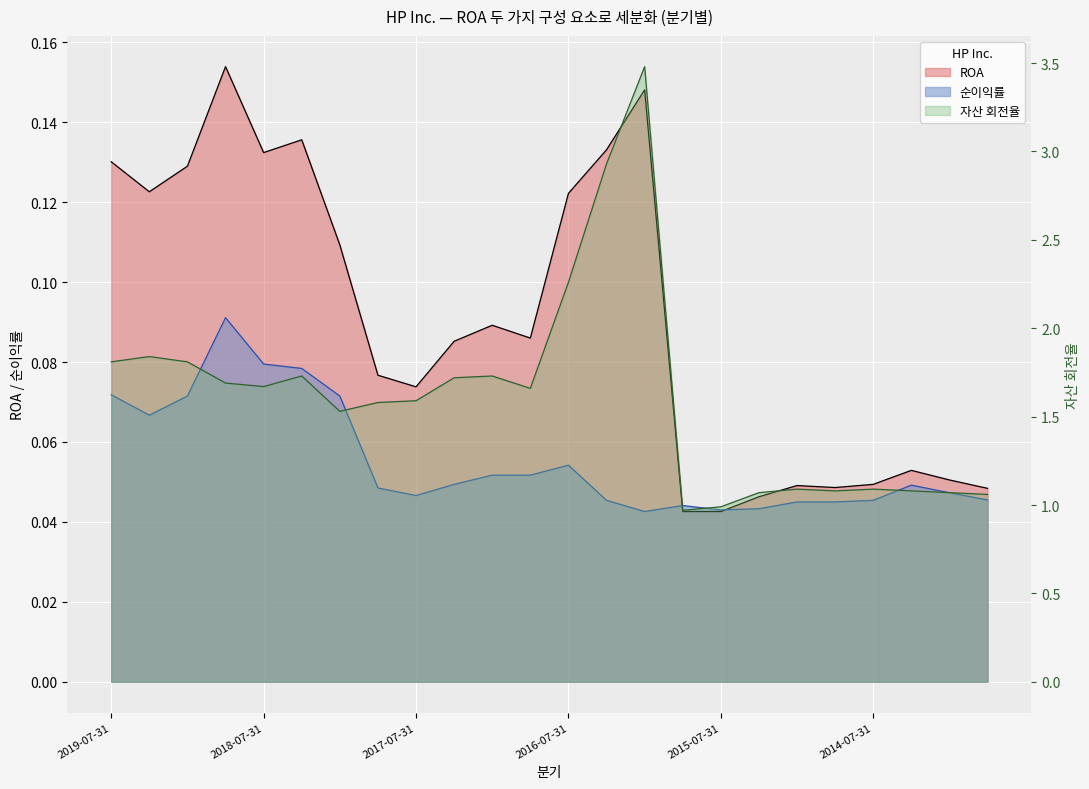

How many lines are shown in the chart?

3